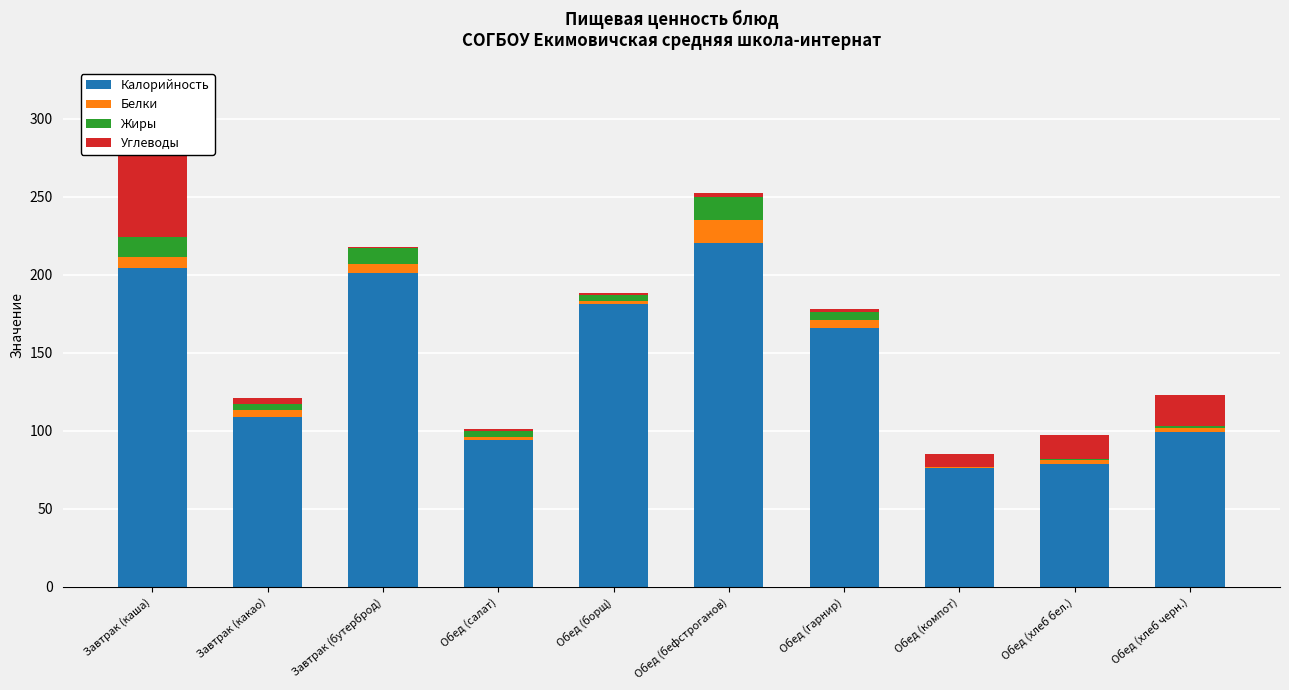

How many series are shown in this chart?

4